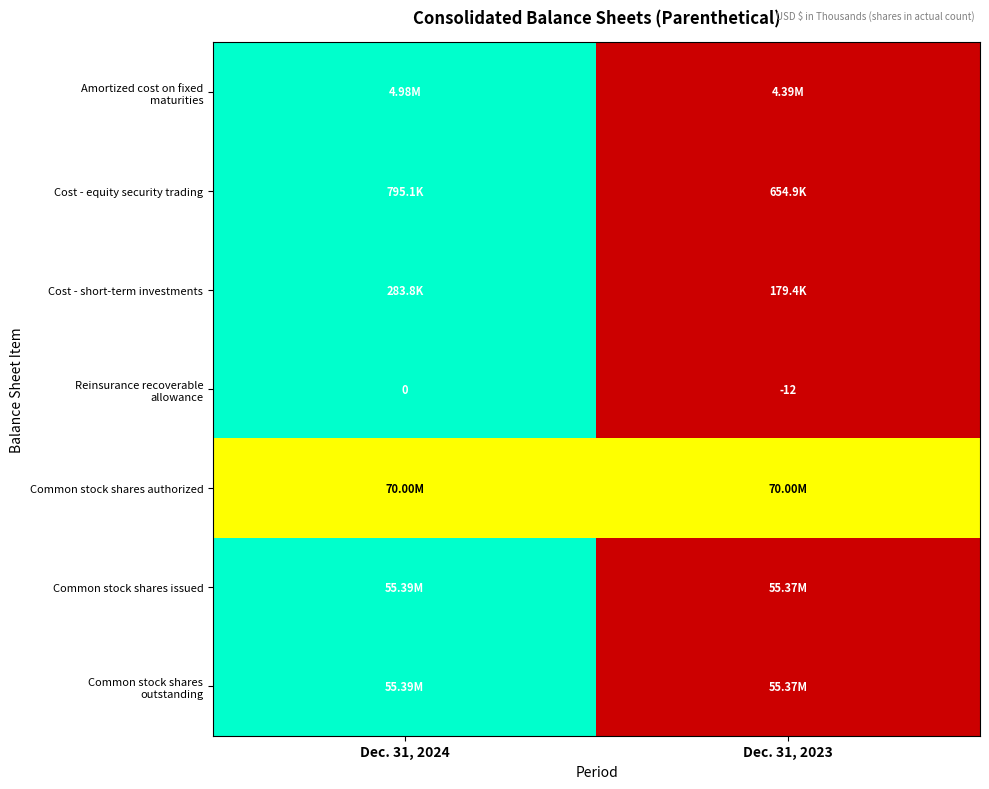

At how many categories does at least one series exceed 0?

2